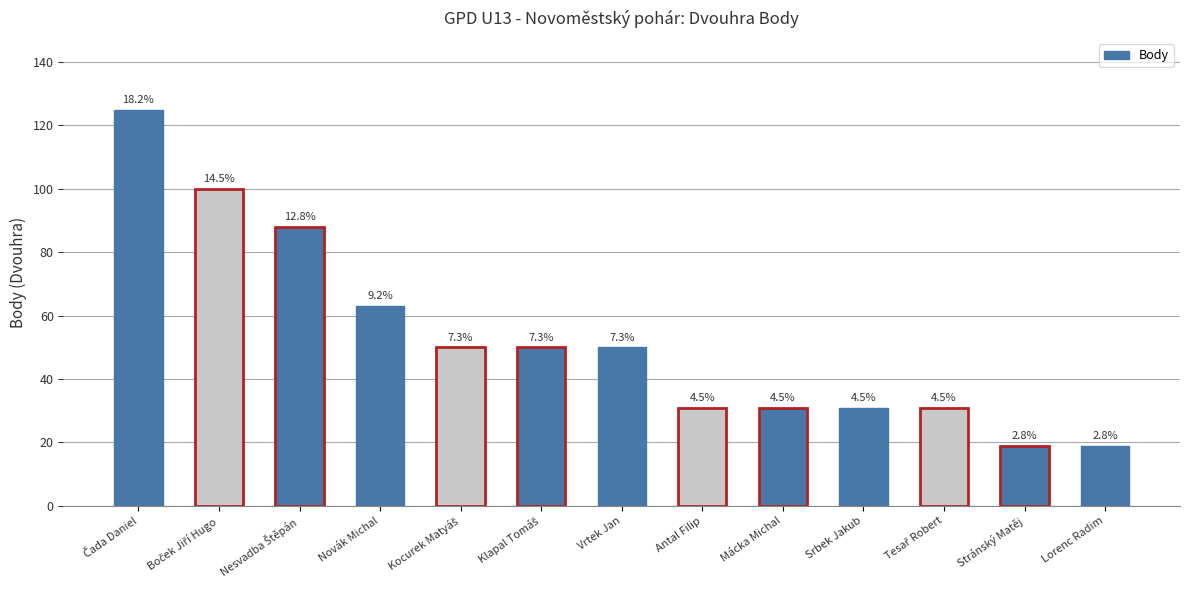

Does the chart contain any negative values?

No